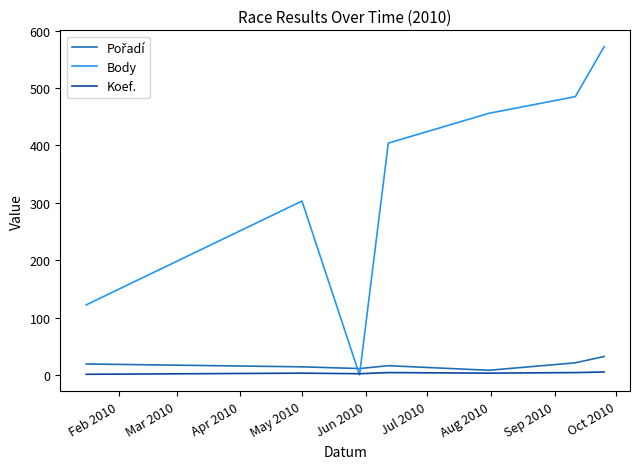

What is the highest value of the Body series?

572